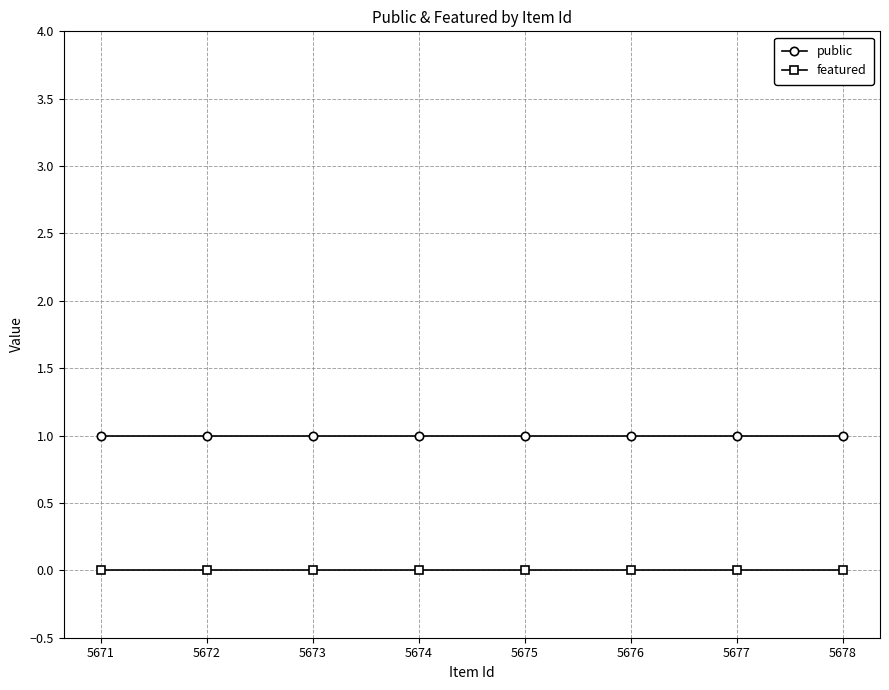

How many data points does each series have?

8